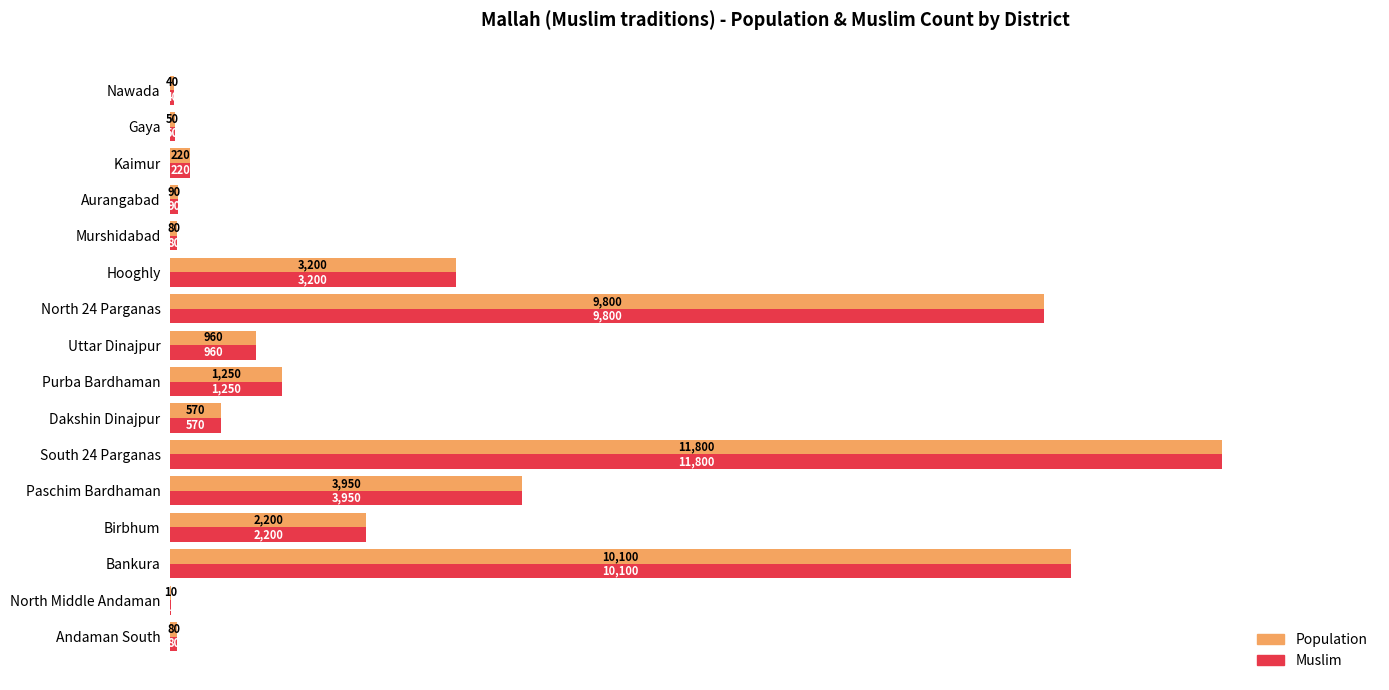

Is the value of Muslim at Nawada greater than the value of Population at Birbhum?

No